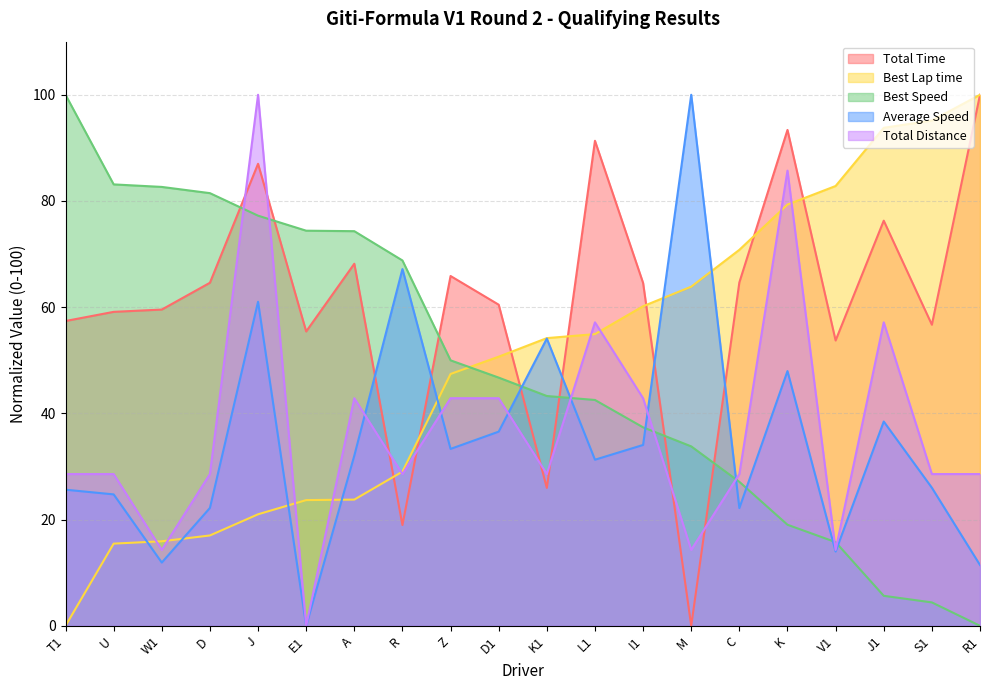

How many data points in Total Distance are above 28?

16